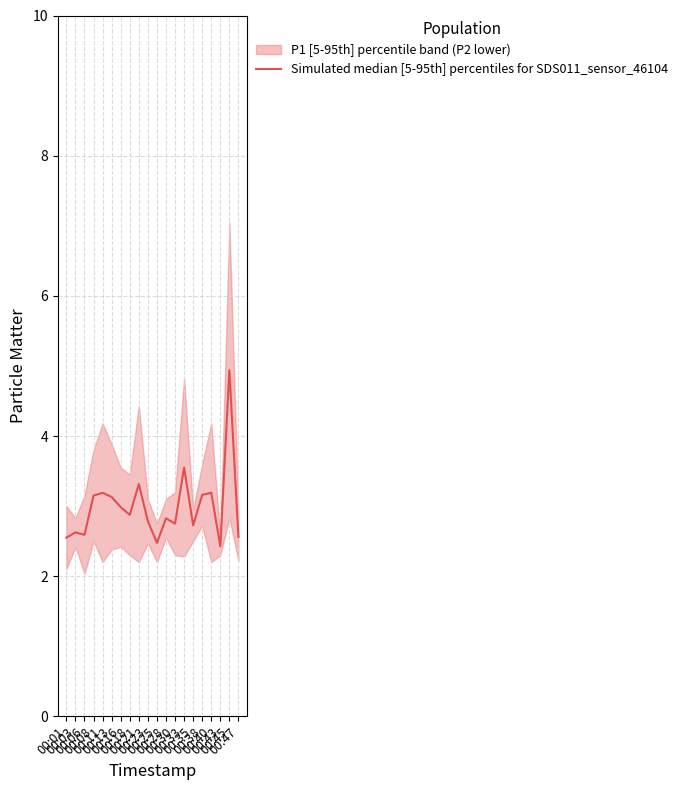

What is the difference between the values at 00:03 and 00:08?

0.5